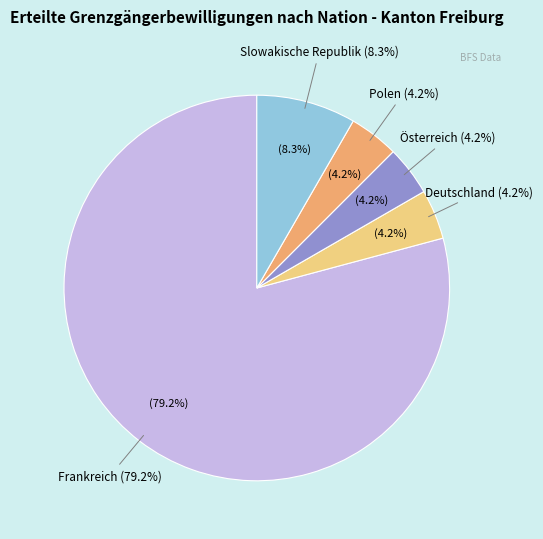

Does Österreich account for over 50% of the chart?

No